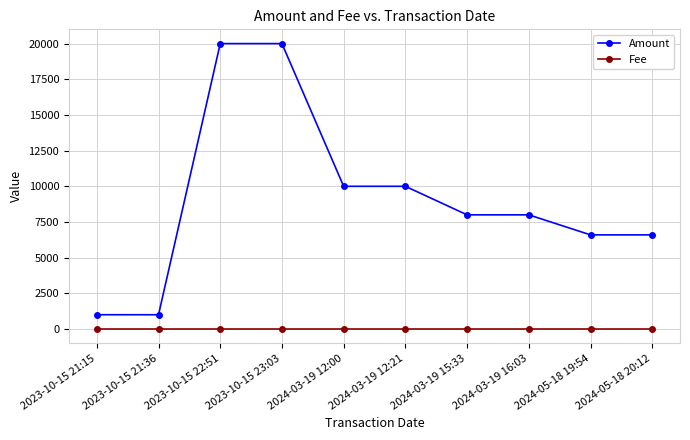

Rank the series by their maximum value, from highest to lowest.

Amount, Fee